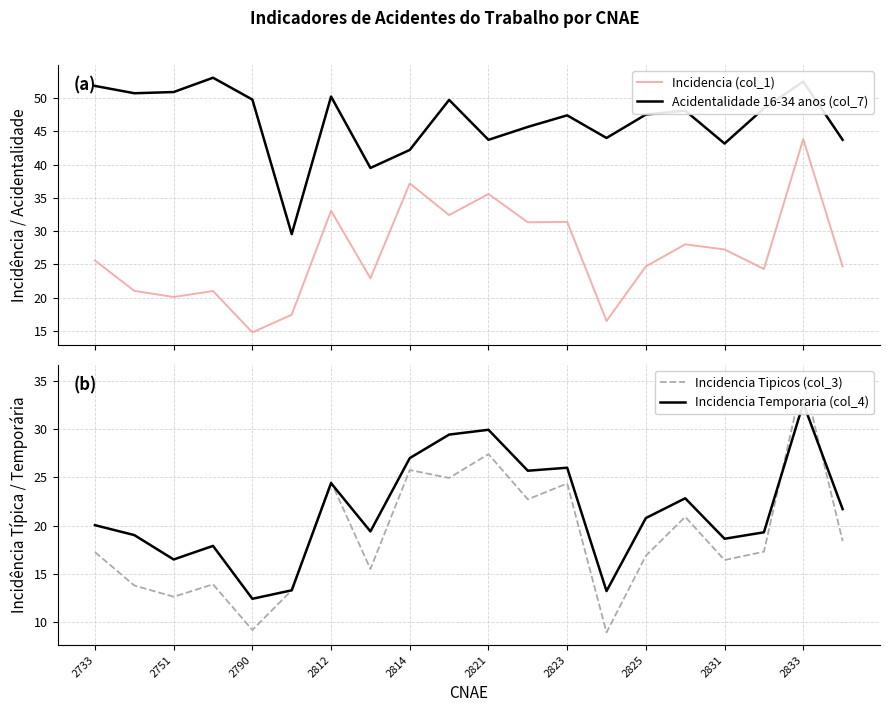

The value of Incidencia (col_1) at 2733 is 5.3. True or false?

False